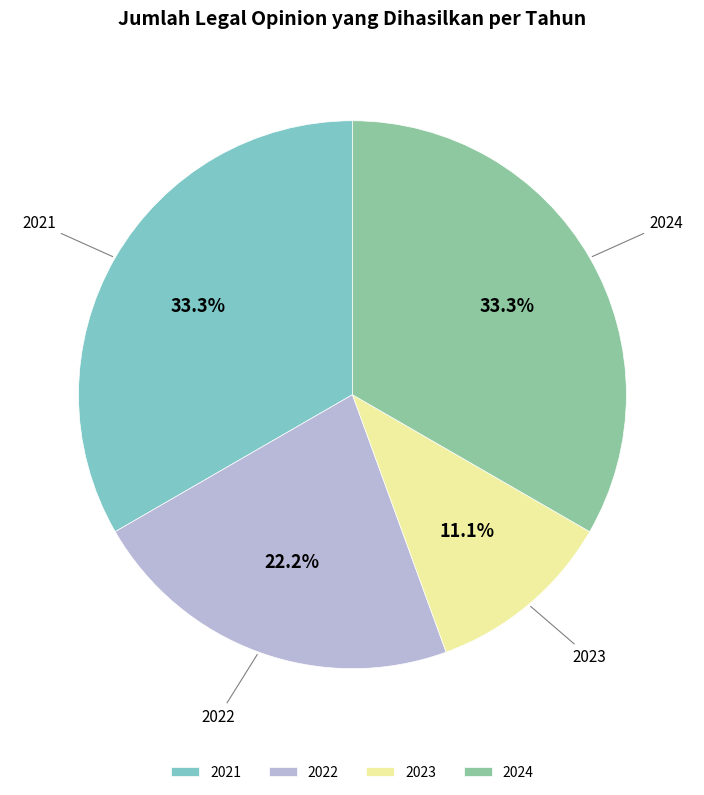

Is the sum of 2024 and 2021 greater than half?

Yes